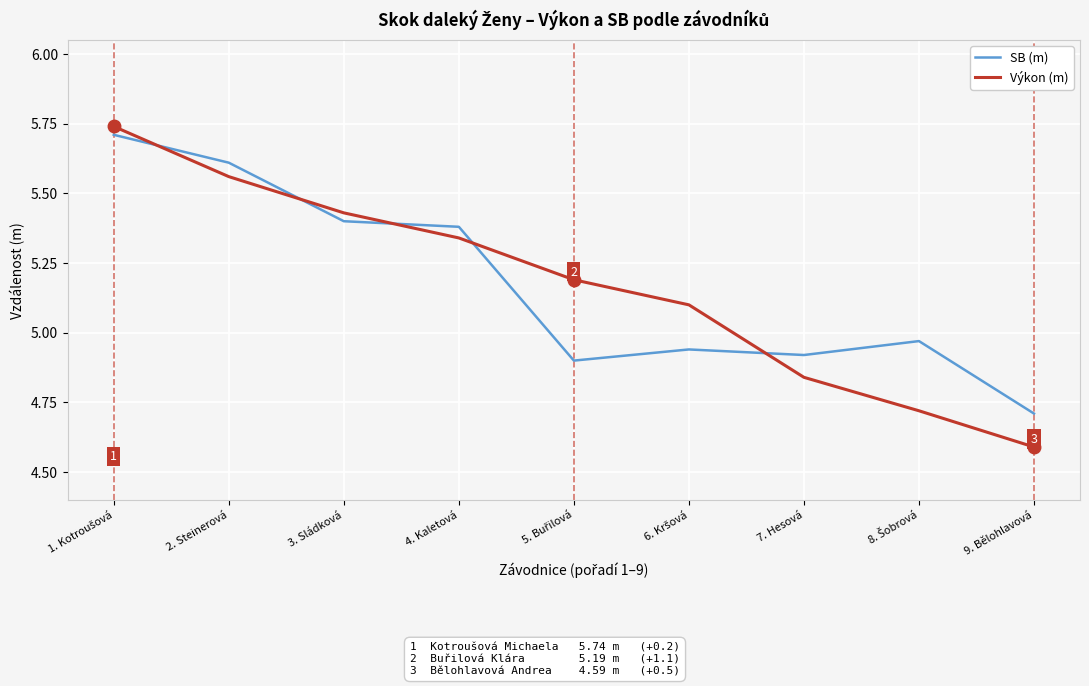

How many interior local valleys does the SB (m) series have?

2